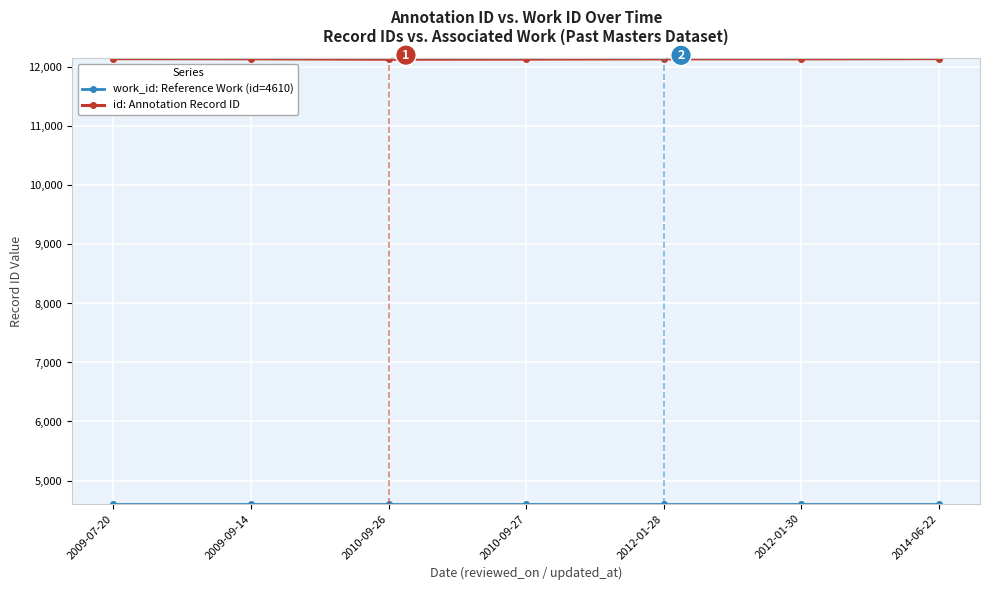

What is the label of the 5th point from the left?

2012-01-28